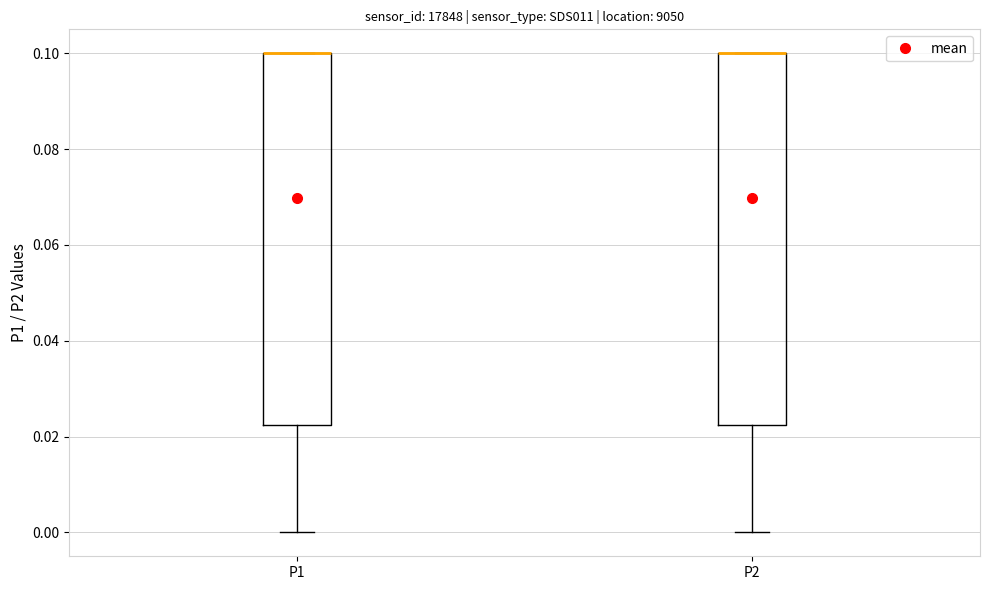

Reading left to right, transcribe this box plot: for each box, give where its median line is, the range the box spans, and where its two whiskers end, as read against the y-axis. The values are not printed on the chart, so give them approximately, as read against the axis.

P1: median 0.100 (drawn on the box's upper edge), box 0.022 to 0.100, whiskers 0.000 to 0.100
P2: median 0.100 (drawn on the box's upper edge), box 0.022 to 0.100, whiskers 0.000 to 0.100